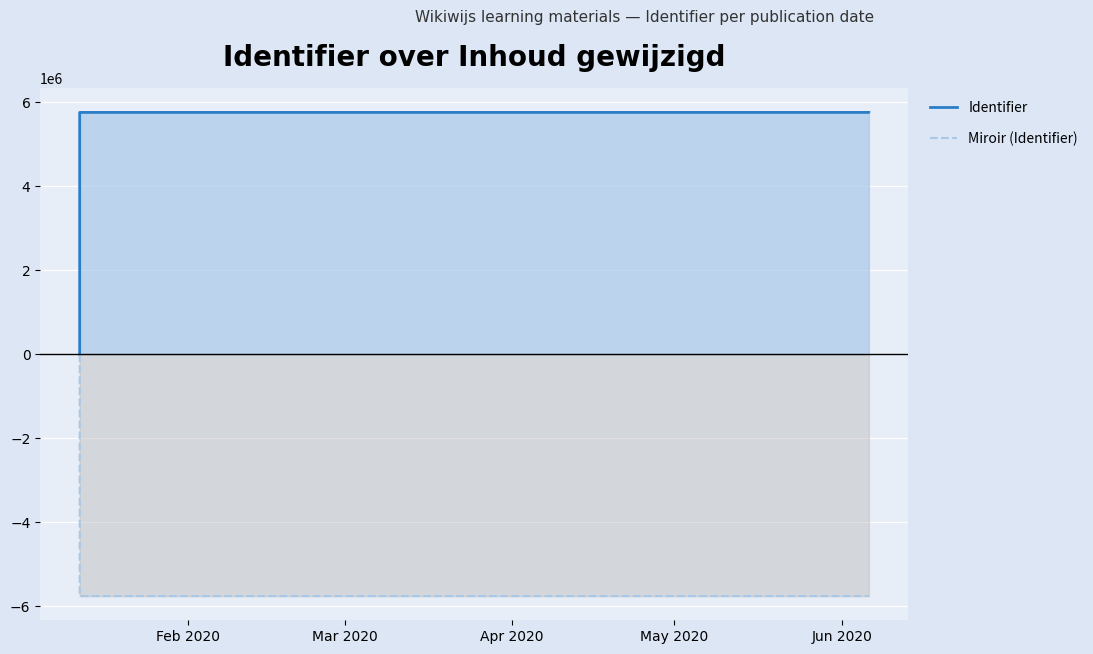

What is the sum of all Identifier values?

23021608